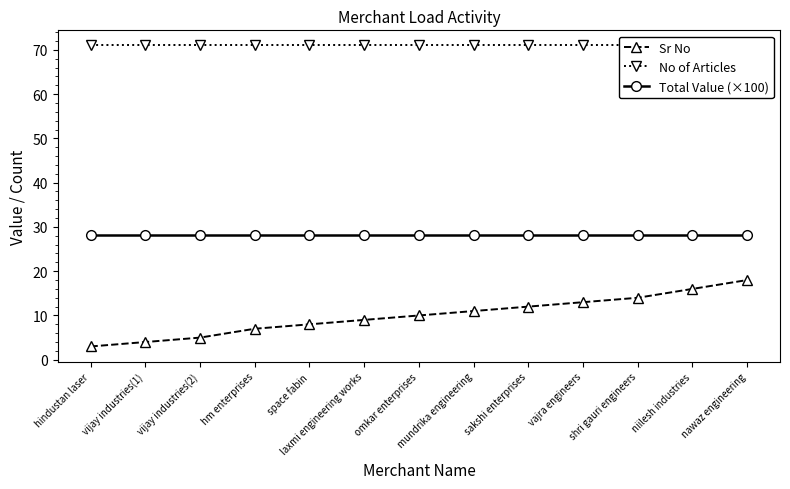

What position from the right is mundrika engineering?

6